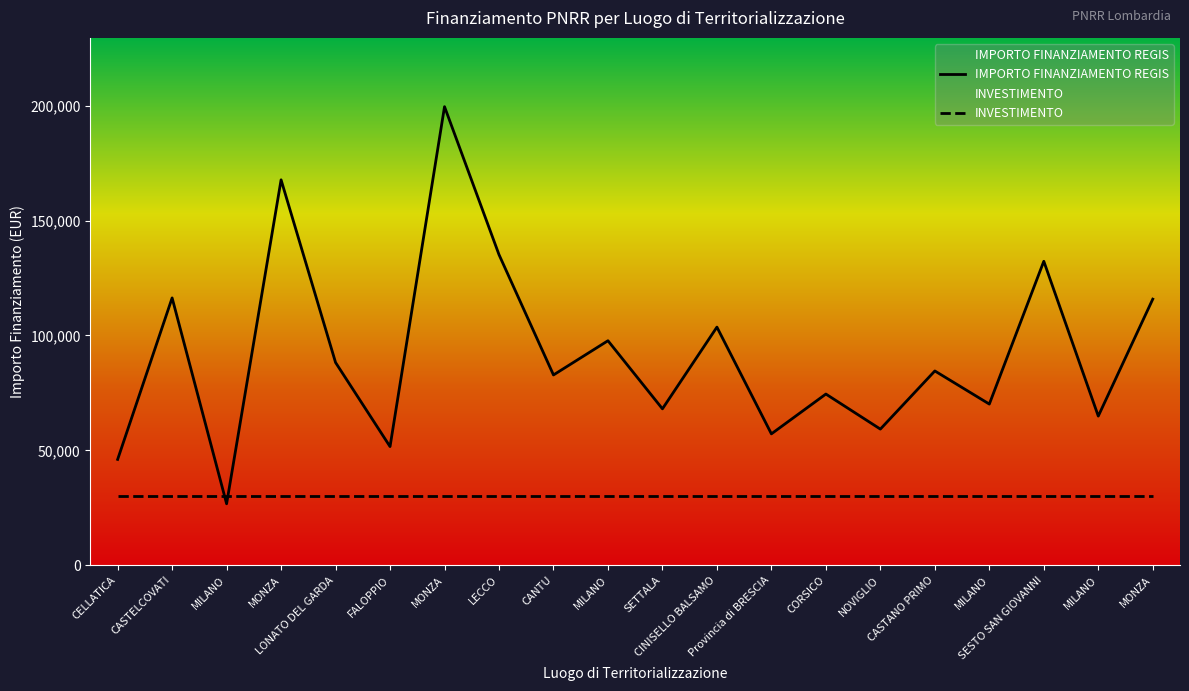

Rank the series at MONZA from lowest to highest value.

INVESTIMENTO, IMPORTO FINANZIAMENTO REGIS